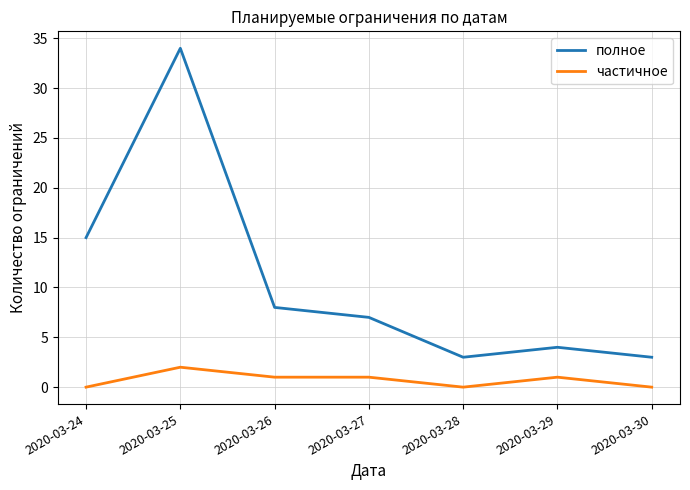

What is the total value across all series at 2020-03-27?

8